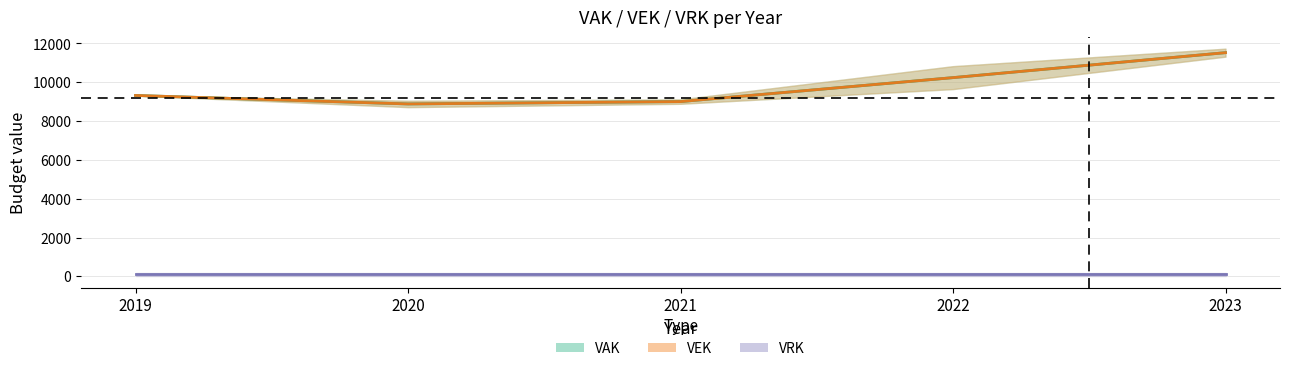

At which category does VAK reach its first local valley?

2020